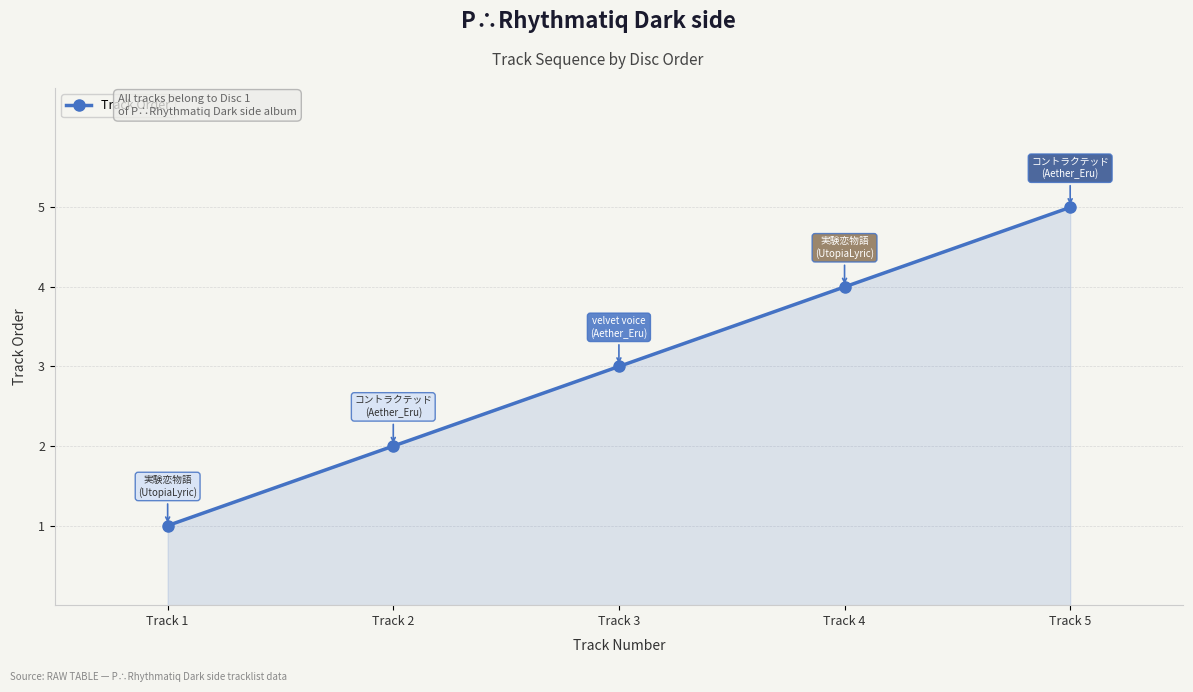

What is the sum of the values at Track 1 and Track 2?

3